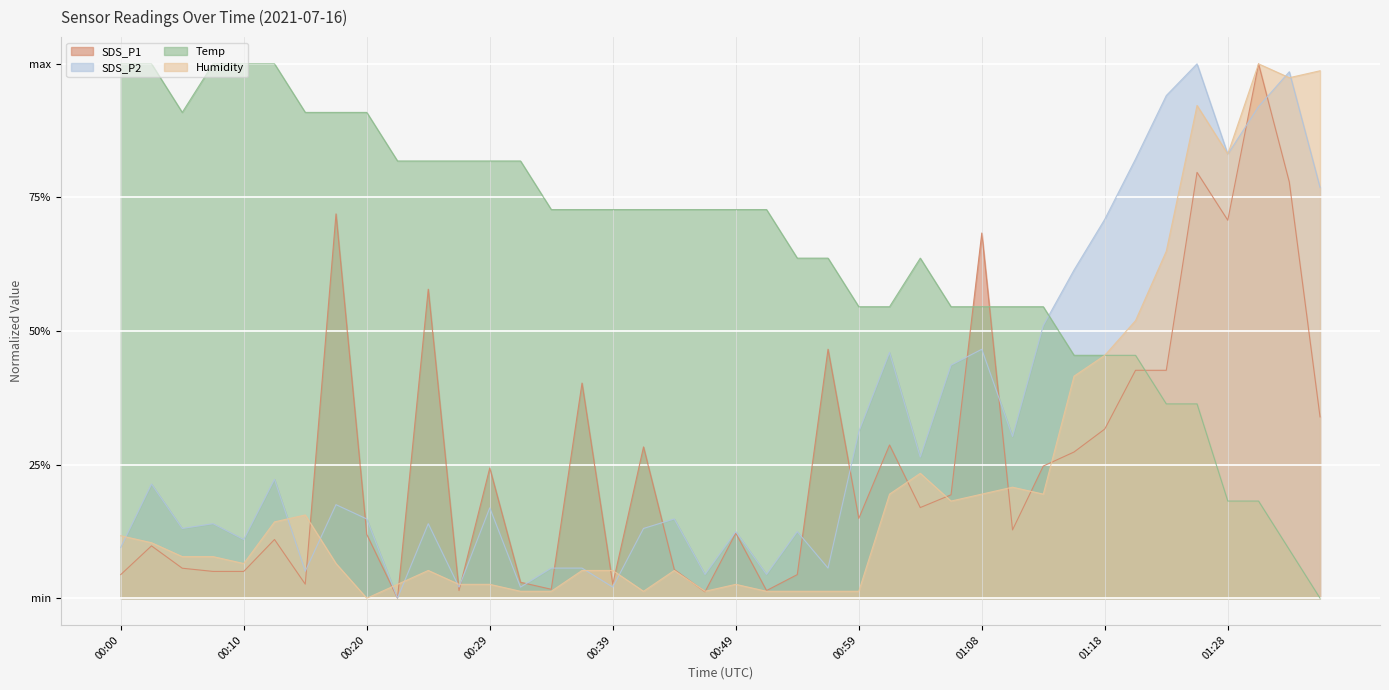

Reading left to right, list all the values displayed in this chart.

SDS_P1: 00:00=0.0	00:03=0.1	00:05=0.1	00:07=0.1	00:10=0.1	00:12=0.1	00:15=0.0	00:17=0.7	00:20=0.1	00:22=0.0	00:25=0.6	00:27=0.0	00:29=0.2	00:32=0.0	00:34=0.0	00:37=0.4	00:39=0.0	00:42=0.3	00:44=0.1	00:46=0.0	00:49=0.1	00:51=0.0	00:54=0.0	00:56=0.5	00:59=0.1	01:01=0.3	01:04=0.2	01:06=0.2	01:08=0.7	01:11=0.1	01:13=0.2	01:16=0.3	01:18=0.3	01:21=0.4	01:23=0.4	01:26=0.8	01:28=0.7	01:30=1.0	01:33=0.8	01:35=0.3
SDS_P2: 00:00=0.1	00:03=0.2	00:05=0.1	00:07=0.1	00:10=0.1	00:12=0.2	00:15=0.1	00:17=0.2	00:20=0.1	00:22=0.0	00:25=0.1	00:27=0.0	00:29=0.2	00:32=0.0	00:34=0.1	00:37=0.1	00:39=0.0	00:42=0.1	00:44=0.1	00:46=0.0	00:49=0.1	00:51=0.0	00:54=0.1	00:56=0.1	00:59=0.3	01:01=0.5	01:04=0.3	01:06=0.4	01:08=0.5	01:11=0.3	01:13=0.5	01:16=0.6	01:18=0.7	01:21=0.8	01:23=0.9	01:26=1.0	01:28=0.8	01:30=0.9	01:33=1.0	01:35=0.8
Temp: 00:00=1.0	00:03=1.0	00:05=0.9	00:07=1.0	00:10=1.0	00:12=1.0	00:15=0.9	00:17=0.9	00:20=0.9	00:22=0.8	00:25=0.8	00:27=0.8	00:29=0.8	00:32=0.8	00:34=0.7	00:37=0.7	00:39=0.7	00:42=0.7	00:44=0.7	00:46=0.7	00:49=0.7	00:51=0.7	00:54=0.6	00:56=0.6	00:59=0.5	01:01=0.5	01:04=0.6	01:06=0.5	01:08=0.5	01:11=0.5	01:13=0.5	01:16=0.5	01:18=0.5	01:21=0.5	01:23=0.4	01:26=0.4	01:28=0.2	01:30=0.2	01:33=0.1	01:35=0.0
Humidity: 00:00=0.1	00:03=0.1	00:05=0.1	00:07=0.1	00:10=0.1	00:12=0.1	00:15=0.2	00:17=0.1	00:20=0.0	00:22=0.0	00:25=0.1	00:27=0.0	00:29=0.0	00:32=0.0	00:34=0.0	00:37=0.1	00:39=0.1	00:42=0.0	00:44=0.1	00:46=0.0	00:49=0.0	00:51=0.0	00:54=0.0	00:56=0.0	00:59=0.0	01:01=0.2	01:04=0.2	01:06=0.2	01:08=0.2	01:11=0.2	01:13=0.2	01:16=0.4	01:18=0.5	01:21=0.5	01:23=0.6	01:26=0.9	01:28=0.8	01:30=1.0	01:33=1.0	01:35=1.0